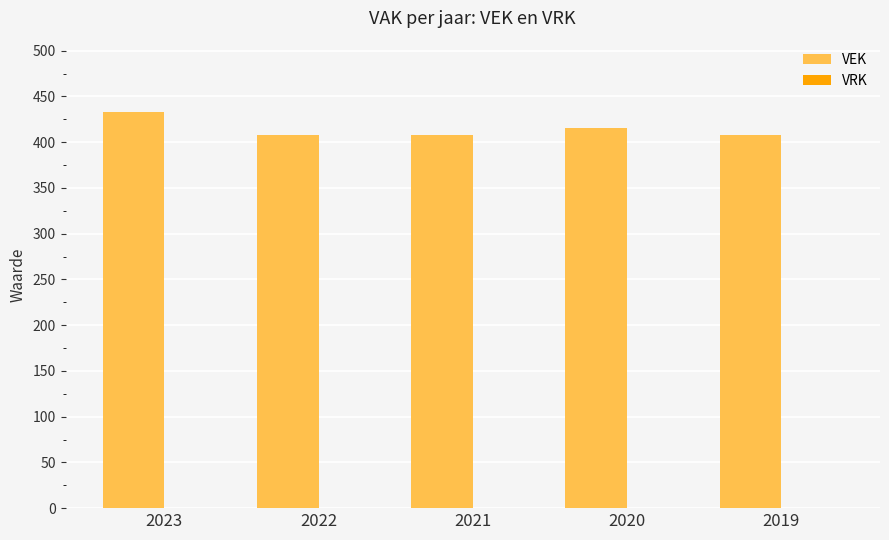

What is the sum of all values?

2072